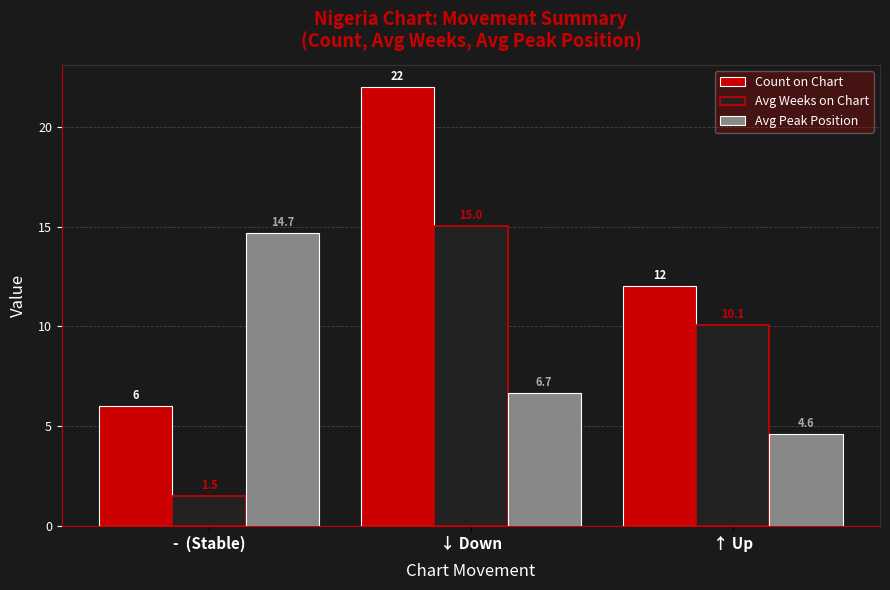

What is the sum of all Count on Chart values?

40.0